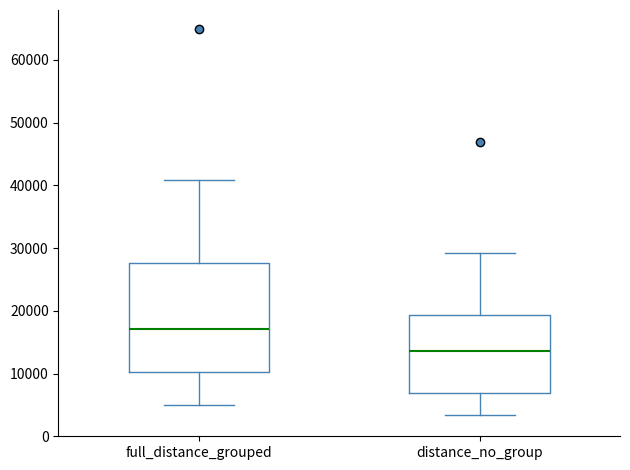

Which box is the tallest, from its lower edge to its upper edge?

full_distance_grouped